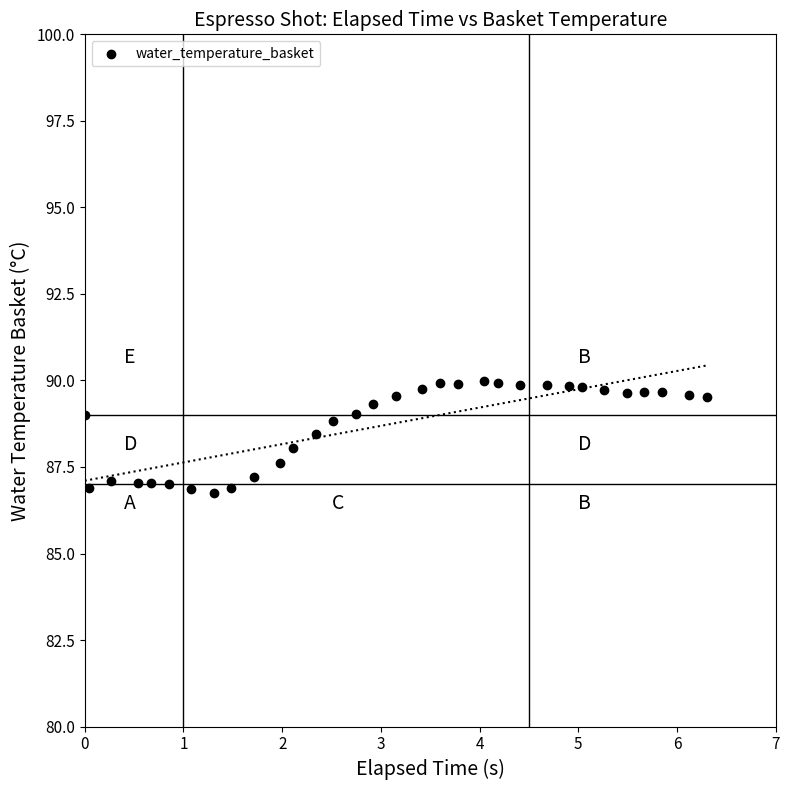

What is the range of X values (max minus min)?

6.3